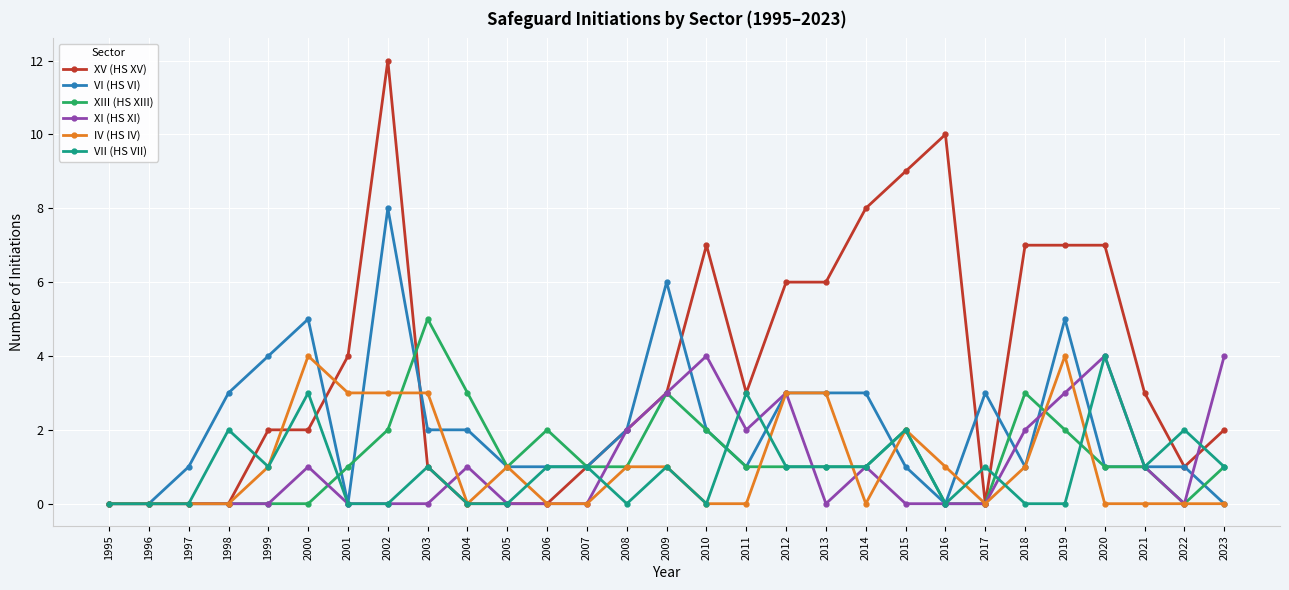

What is the sum of the XIII (HS XIII) values at 2003 and 2021?

6